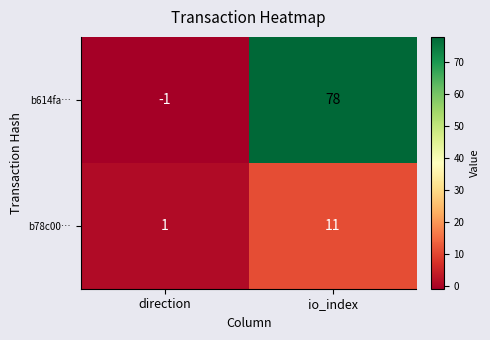

At which category does the chart reach its minimum across all series?

direction